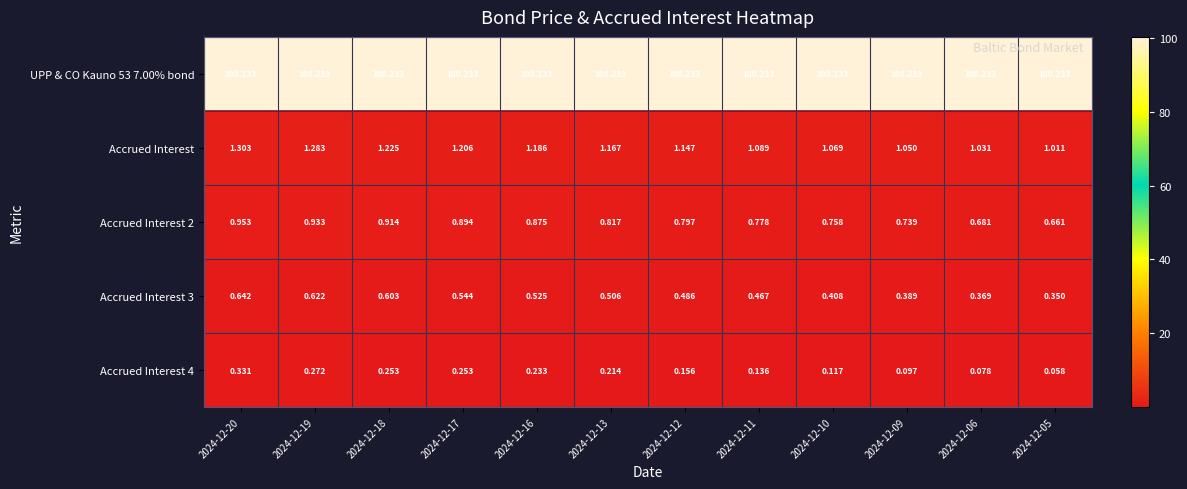

What is the difference between the highest and lowest values at 2024-12-20?

99.9